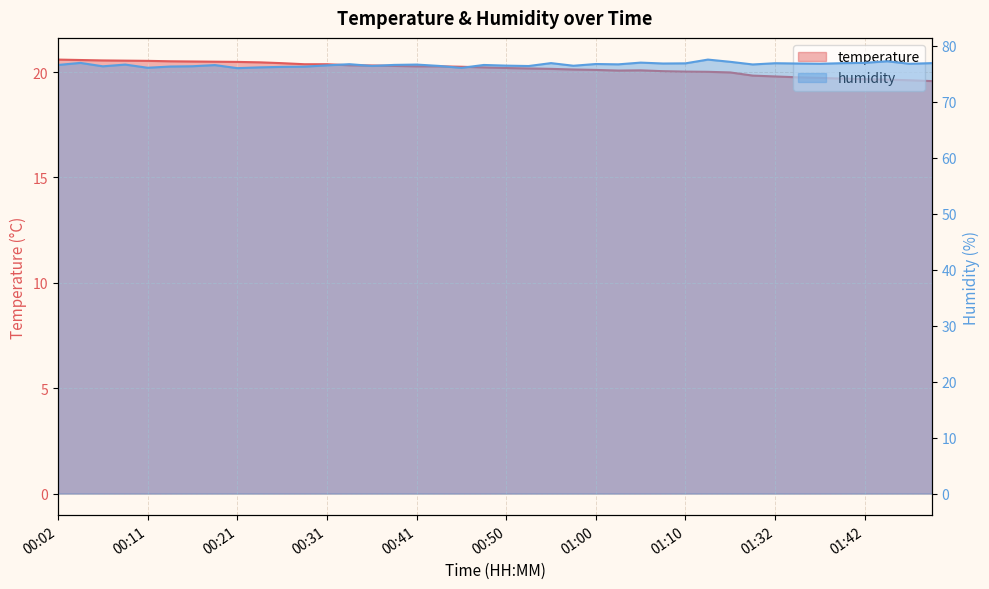

What is the label of the 31st point from the right?

00:24